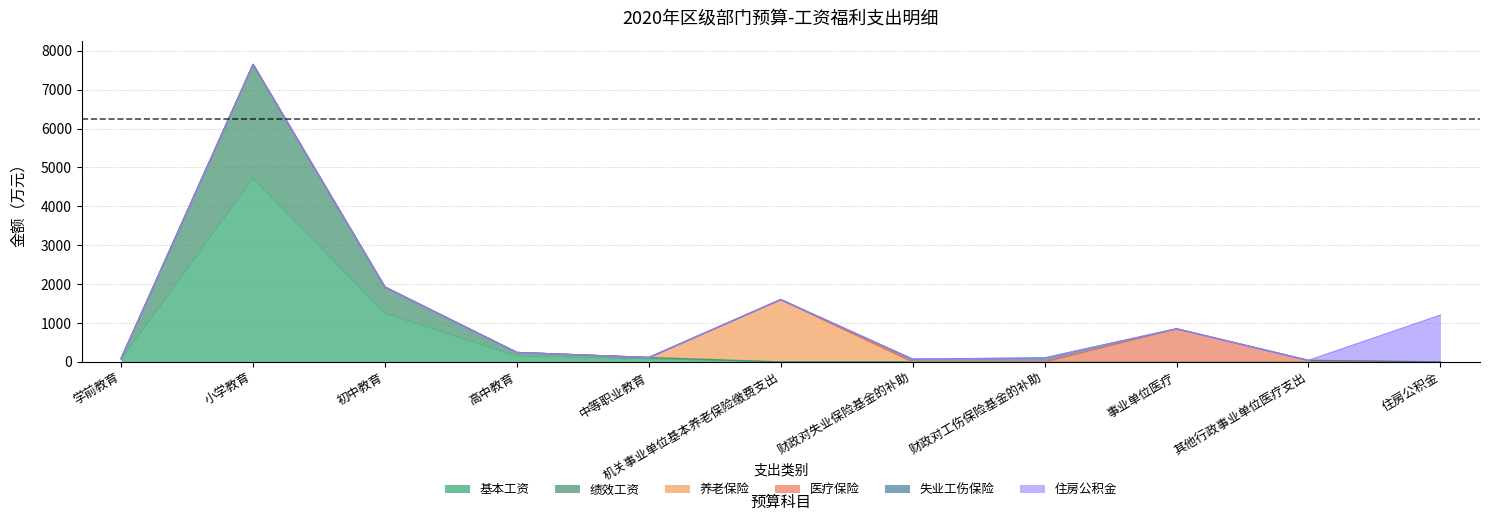

What are all the series names shown in the legend?

基本工资, 绩效工资, 养老保险, 医疗保险, 失业工伤保险, 住房公积金